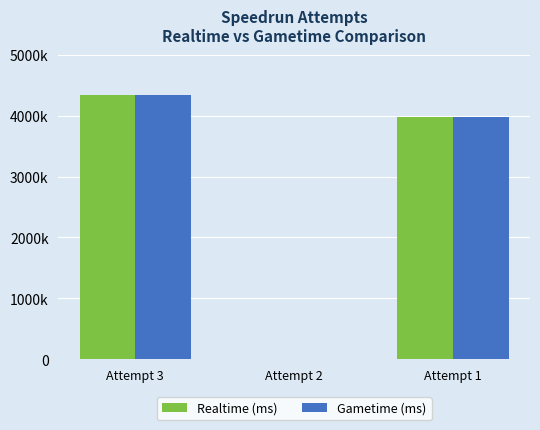

What value does the Realtime (ms) series have at Attempt 3?

4346303